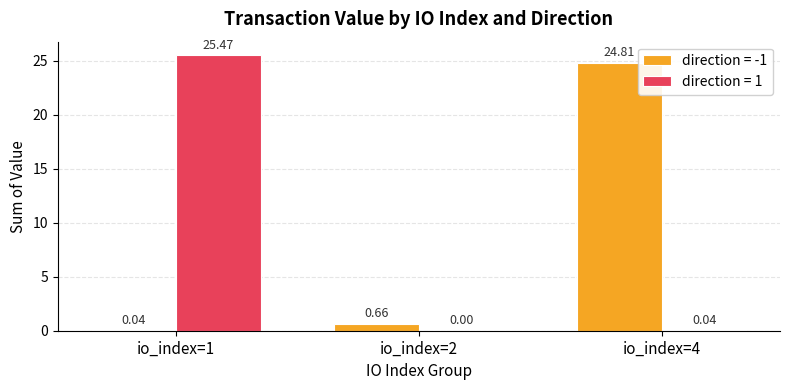

What is the sum of the direction = -1 values at io_index=2 and io_index=4?

25.5